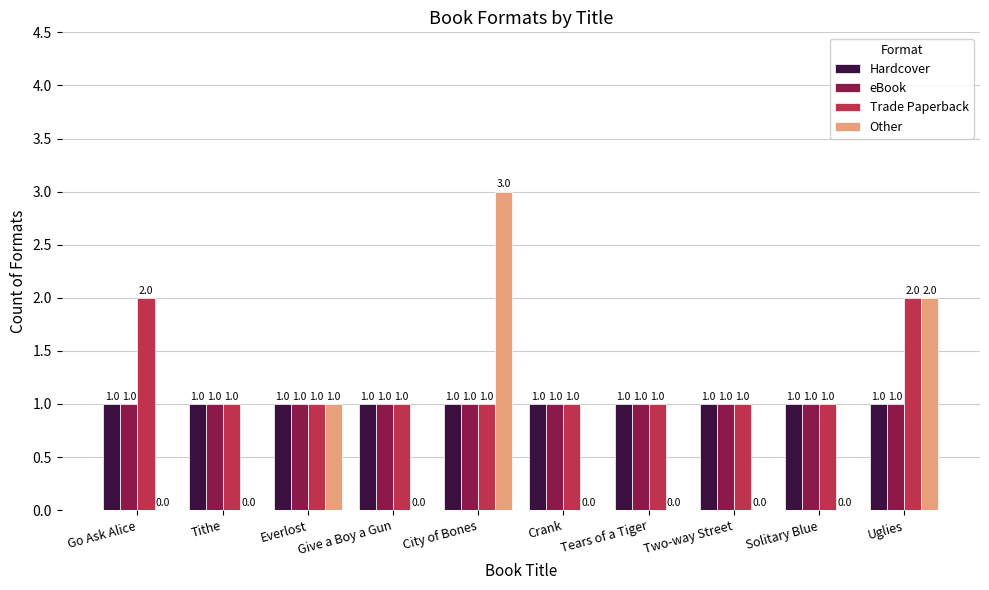

What is the maximum value for Other?

3